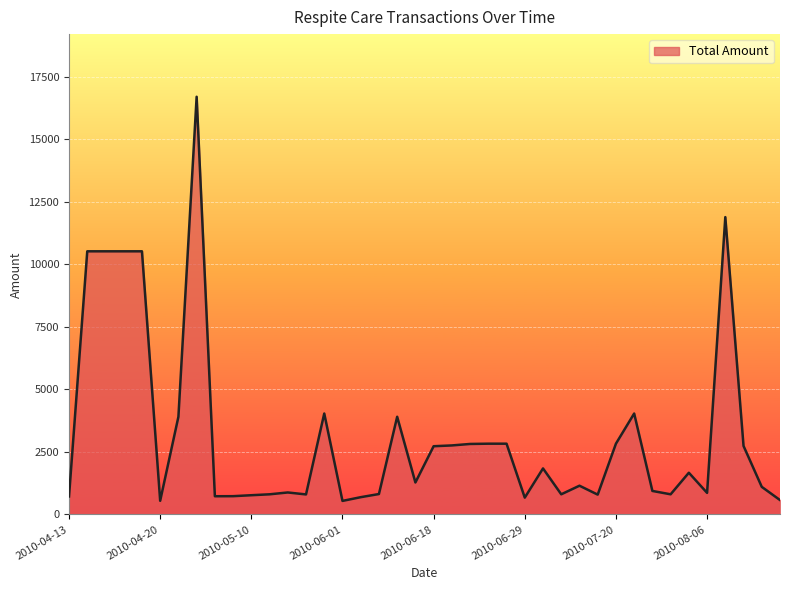

What is the maximum value shown in the chart?

16702.4